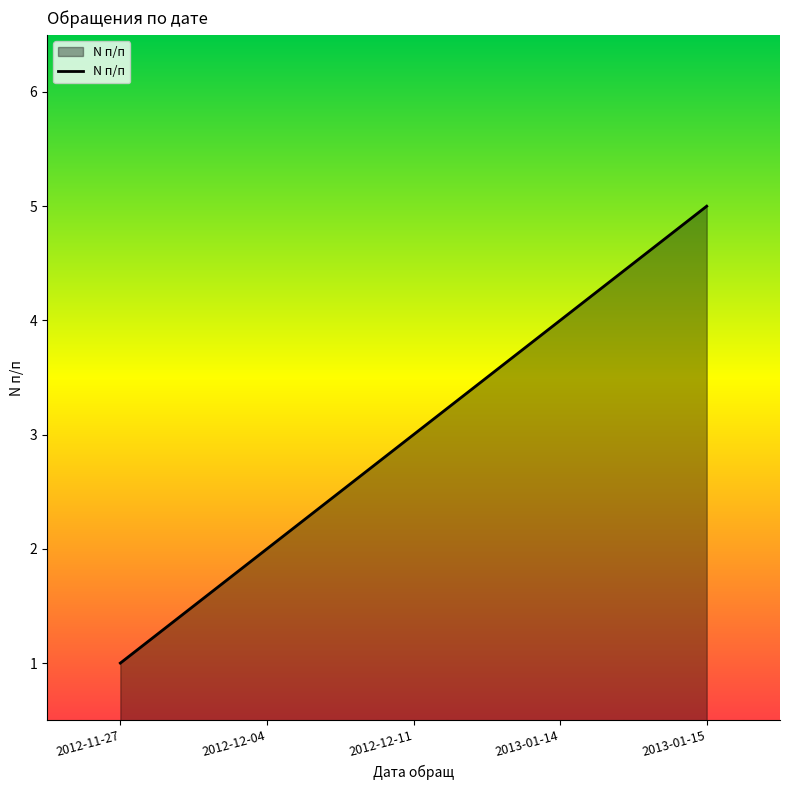

Reading left to right, transcribe all the data shown in this chart.

2012-11-27=1	2012-12-04=2	2012-12-11=3	2013-01-14=4	2013-01-15=5